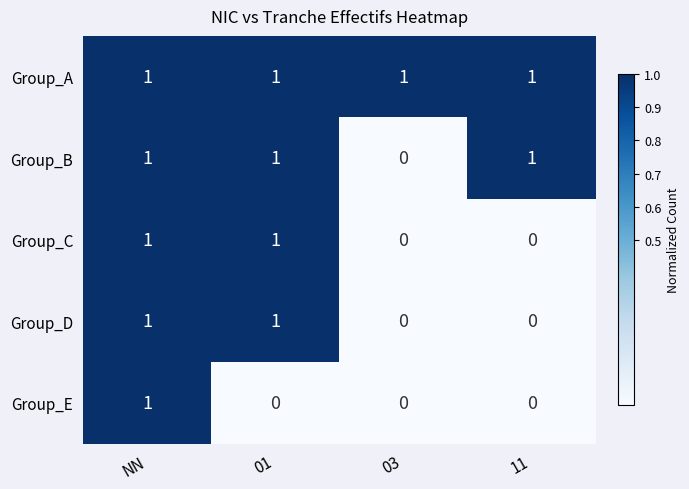

Between NN and 01, which series saw the biggest shift?

Group_E